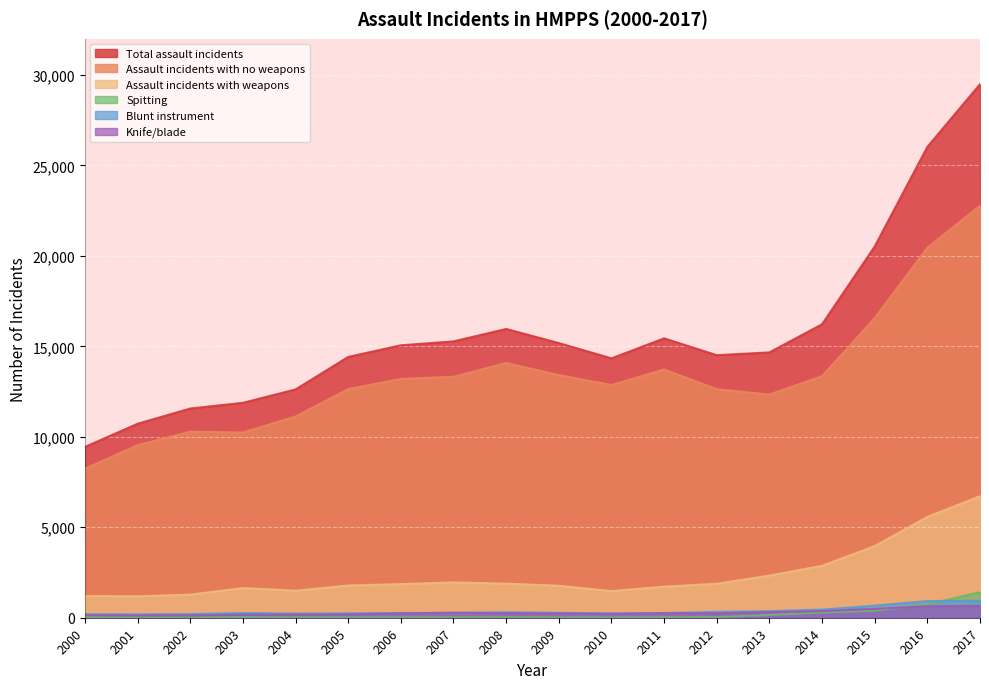

How many data points in Spitting are less than 29?

9